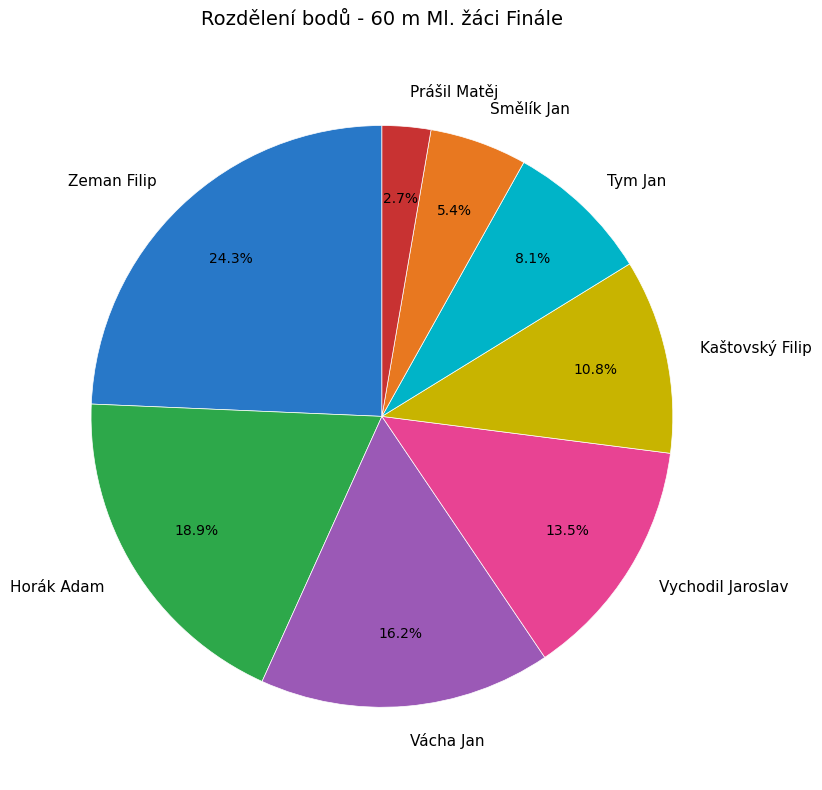

To the nearest percent, what is the difference between the largest and smallest slice percentages?

22%